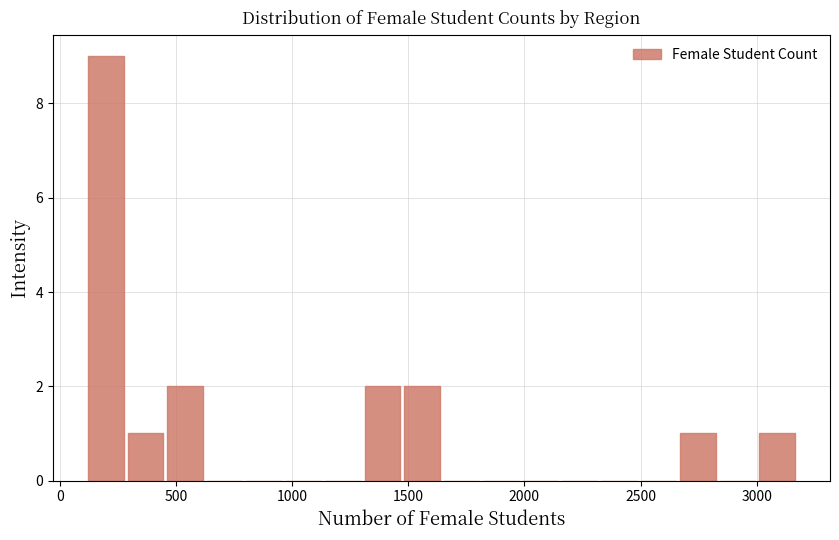

Read against the x-axis, roughly where is the centre of the tallest bar?

200